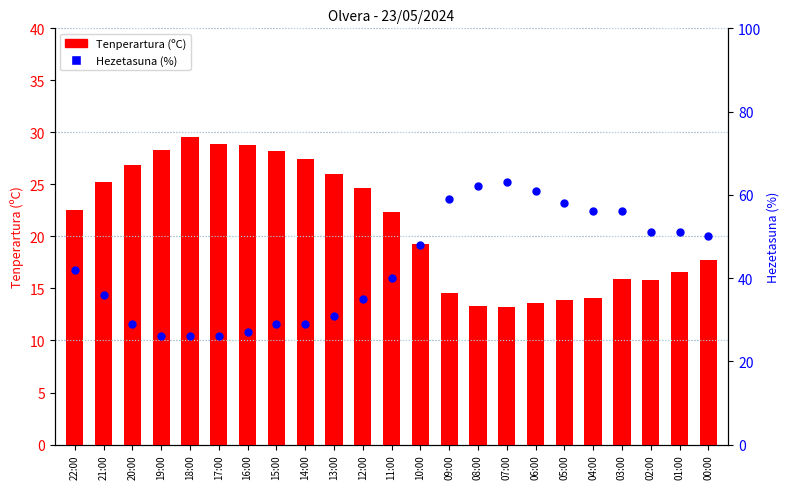

At how many categories does at least one series exceed 45?

11